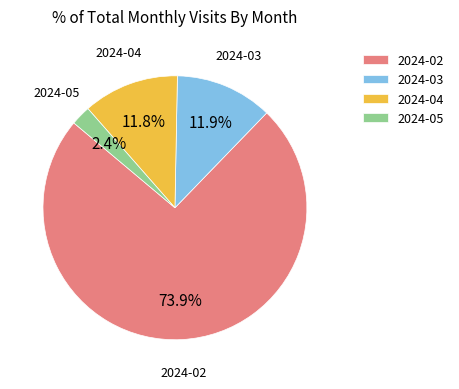

What is the smallest slice in the pie chart?

2024-05